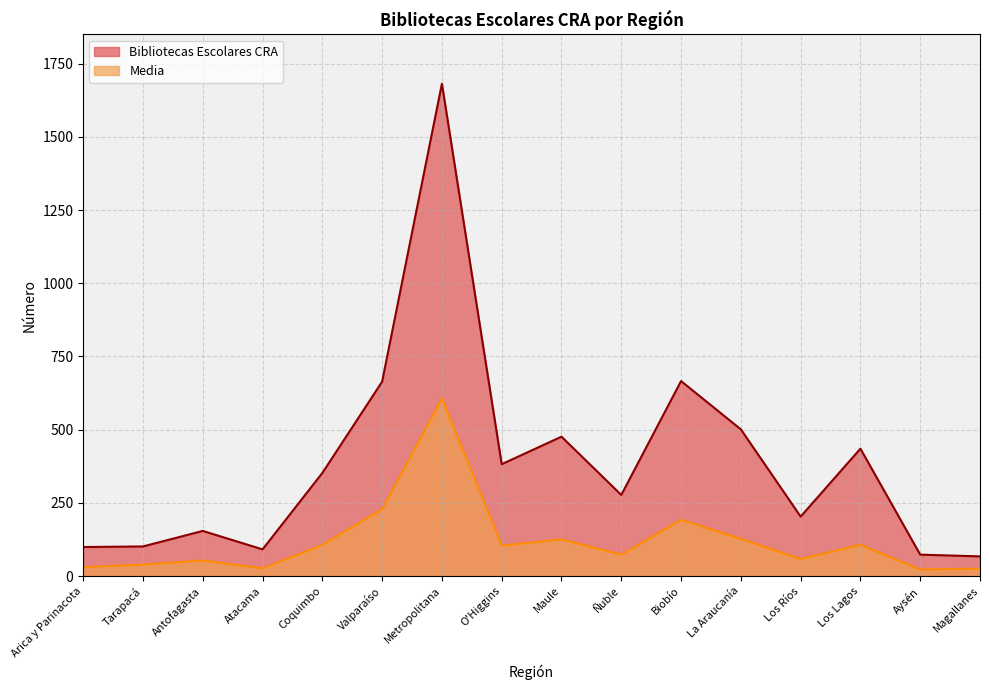

Between O'Higgins and Los Lagos, which series saw the biggest shift?

Bibliotecas Escolares CRA